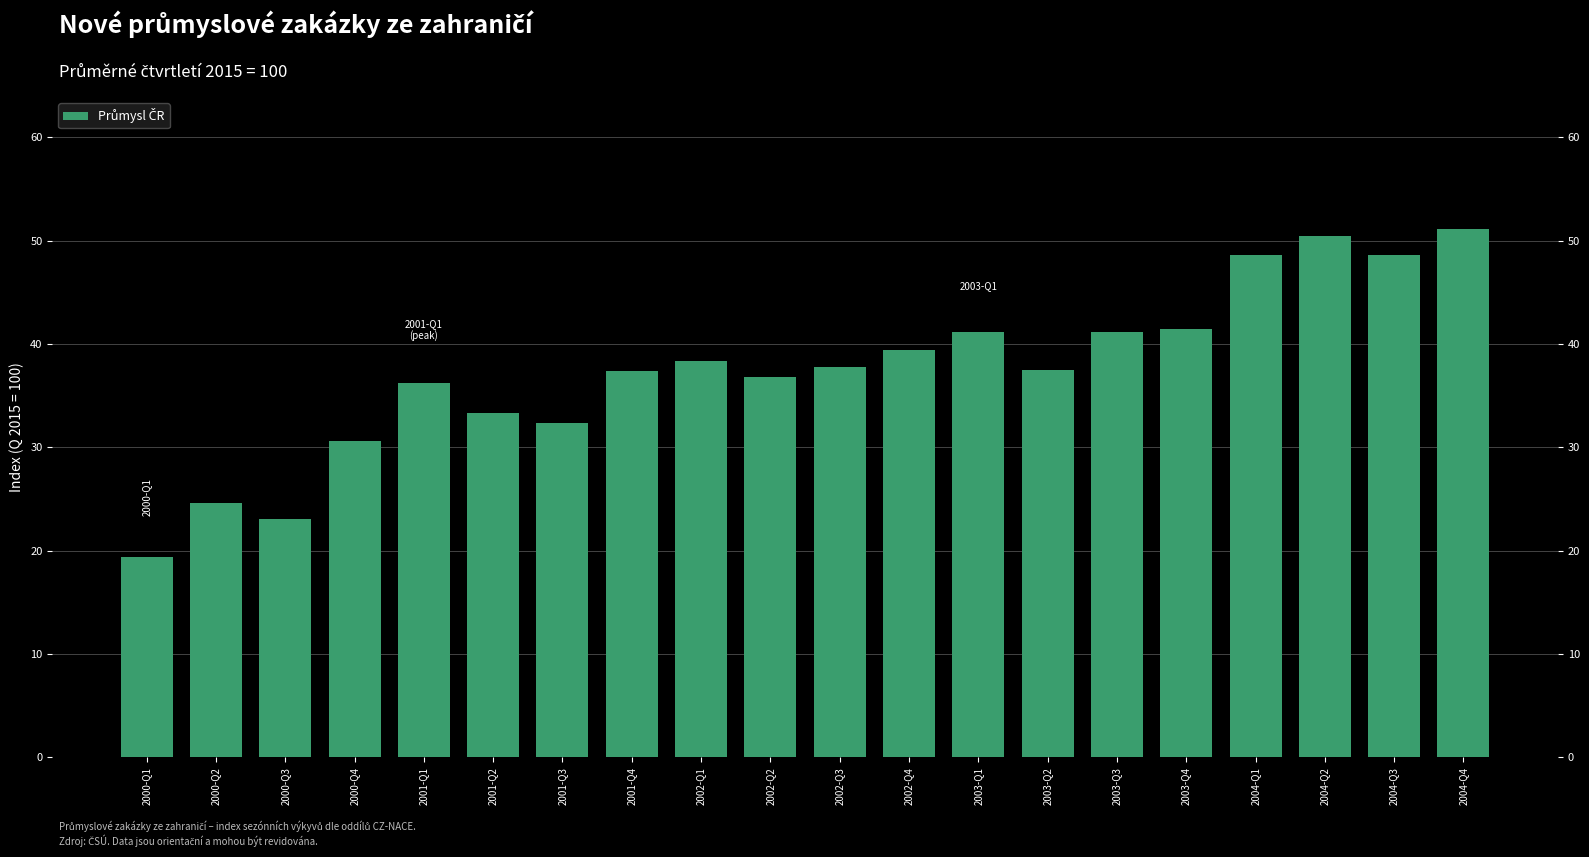

Reading left to right, extract all data points from this chart.

2000-Q1=19.4	2000-Q2=24.6	2000-Q3=23.1	2000-Q4=30.6	2001-Q1=36.3	2001-Q2=33.3	2001-Q3=32.3	2001-Q4=37.4	2002-Q1=38.3	2002-Q2=36.9	2002-Q3=37.8	2002-Q4=39.4	2003-Q1=41.2	2003-Q2=37.5	2003-Q3=41.2	2003-Q4=41.4	2004-Q1=48.6	2004-Q2=50.4	2004-Q3=48.6	2004-Q4=51.1